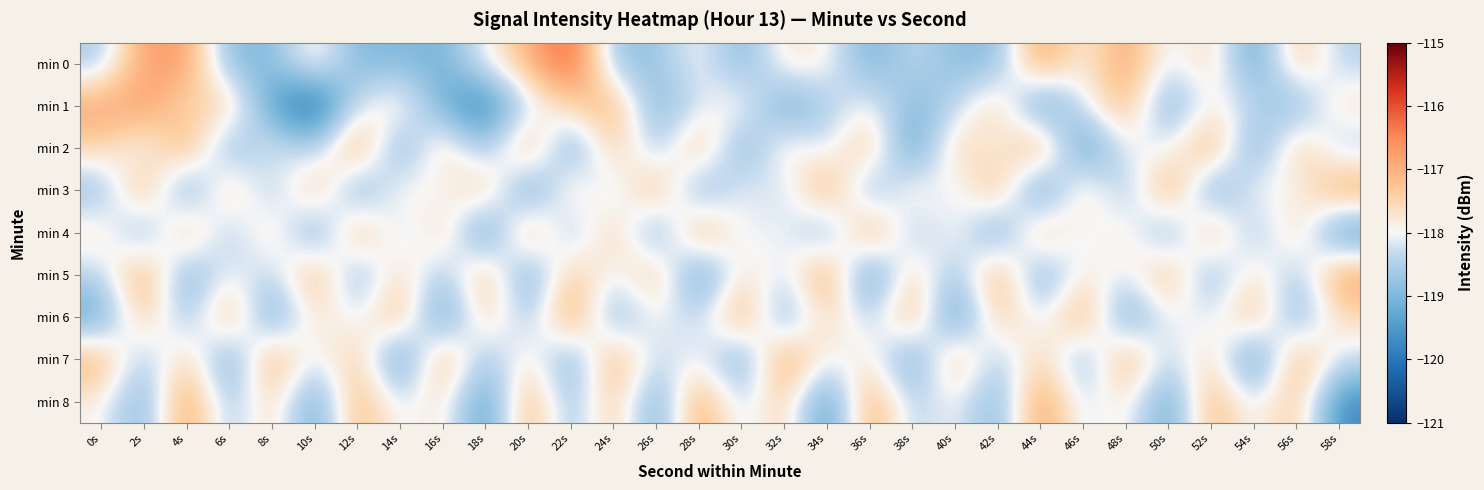

Reading left to right, list all the values displayed in this chart.

min 0: 0s=-118.6	2s=-116.7	4s=-116.7	6s=-119.0	8s=-119.0	10s=-117.6	12s=-119.0	14s=-118.9	16s=-119.1	18s=-118.0	20s=-117.1	22s=-115.9	24s=-118.8	26s=-118.8	28s=-117.9	30s=-119.1	32s=-117.7	34s=-117.8	36s=-119.1	38s=-118.3	40s=-118.9	42s=-118.9	44s=-116.6	46s=-118.0	48s=-116.7	50s=-118.3	52s=-117.4	54s=-119.5	56s=-117.1	58s=-118.5
min 1: 0s=-116.8	2s=-116.7	4s=-117.6	6s=-117.2	8s=-119.4	10s=-120.5	12s=-118.2	14s=-117.5	16s=-119.2	18s=-120.0	20s=-118.3	22s=-117.5	24s=-116.9	26s=-119.1	28s=-118.2	30s=-117.7	32s=-119.3	34s=-118.6	36s=-117.9	38s=-119.0	40s=-118.5	42s=-117.2	44s=-119.7	46s=-118.1	48s=-117.0	50s=-119.2	52s=-117.8	54s=-118.3	56s=-119.1	58s=-117.6
min 2: 0s=-117.5	2s=-118.2	4s=-116.8	6s=-119.1	8s=-117.9	10s=-118.7	12s=-116.5	14s=-119.3	16s=-117.2	18s=-118.9	20s=-116.7	22s=-119.5	24s=-117.1	26s=-118.8	28s=-116.9	30s=-119.2	32s=-117.6	34s=-118.3	36s=-117.0	38s=-119.7	40s=-117.2	42s=-118.1	44s=-116.5	46s=-119.8	48s=-117.9	50s=-118.2	52s=-116.7	54s=-119.3	56s=-117.1	58s=-118.6
min 3: 0s=-118.9	2s=-116.8	4s=-119.5	6s=-117.1	8s=-118.8	10s=-116.9	12s=-119.3	14s=-117.7	16s=-118.2	18s=-117.0	20s=-119.7	22s=-117.3	24s=-118.6	26s=-116.8	28s=-119.2	30s=-117.9	32s=-118.5	34s=-116.7	36s=-119.1	38s=-117.6	40s=-118.3	42s=-116.9	44s=-119.8	46s=-117.2	48s=-118.9	50s=-116.5	52s=-119.5	54s=-117.8	56s=-118.1	58s=-116.7
min 4: 0s=-117.6	2s=-119.1	4s=-116.9	6s=-118.8	8s=-117.3	10s=-119.5	12s=-116.8	14s=-118.6	16s=-117.2	18s=-119.8	20s=-116.7	22s=-118.9	24s=-117.1	26s=-119.3	28s=-116.7	30s=-118.2	32s=-117.9	34s=-119.1	36s=-116.5	38s=-118.8	40s=-117.7	42s=-119.5	44s=-116.9	46s=-118.3	48s=-117.6	50s=-119.2	52s=-116.8	54s=-118.9	56s=-117.2	58s=-119.7
min 5: 0s=-118.5	2s=-116.7	4s=-119.2	6s=-117.9	8s=-118.6	10s=-116.8	12s=-119.1	14s=-117.3	16s=-118.8	18s=-116.9	20s=-119.5	22s=-117.1	24s=-118.2	26s=-117.0	28s=-119.7	30s=-117.6	32s=-118.3	34s=-116.5	36s=-119.8	38s=-117.2	40s=-118.9	42s=-116.7	44s=-119.3	46s=-117.7	48s=-118.2	50s=-116.9	52s=-119.1	54s=-117.5	56s=-118.8	58s=-116.7
min 6: 0s=-119.3	2s=-117.1	4s=-118.9	6s=-116.8	8s=-119.5	10s=-117.6	12s=-118.2	14s=-116.9	16s=-119.7	18s=-117.2	20s=-118.8	22s=-116.5	24s=-119.1	26s=-117.9	28s=-118.5	30s=-116.7	32s=-119.2	34s=-117.3	36s=-118.6	38s=-116.8	40s=-119.8	42s=-117.1	44s=-118.3	46s=-116.7	48s=-119.5	50s=-117.9	52s=-118.2	54s=-117.0	56s=-119.1	58s=-117.6
min 7: 0s=-116.9	2s=-118.8	4s=-117.2	6s=-119.5	8s=-116.7	10s=-118.3	12s=-117.1	14s=-119.8	16s=-116.7	18s=-118.9	20s=-117.6	22s=-119.2	24s=-116.8	26s=-118.5	28s=-117.9	30s=-119.3	32s=-116.5	34s=-118.1	36s=-117.7	38s=-119.5	40s=-116.9	42s=-118.8	44s=-117.2	46s=-119.1	48s=-116.7	50s=-118.6	52s=-117.3	54s=-119.8	56s=-116.8	58s=-118.2
min 8: 0s=-117.9	2s=-119.1	4s=-116.5	6s=-118.8	8s=-117.3	10s=-119.5	12s=-116.9	14s=-118.2	16s=-117.6	18s=-119.7	20s=-116.8	22s=-118.9	24s=-117.1	26s=-119.3	28s=-116.7	30s=-118.5	32s=-117.2	34s=-119.8	36s=-116.7	38s=-118.6	40s=-117.9	42s=-119.1	44s=-116.5	46s=-118.3	48s=-117.7	50s=-119.5	52s=-116.9	54s=-118.2	56s=-117.1	58s=-119.8